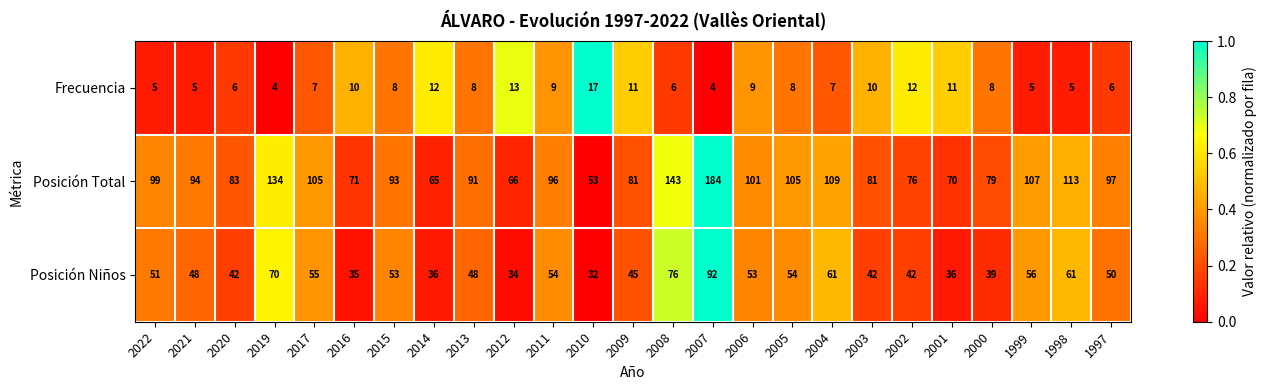

What is the difference between the second highest and minimum values in the Frecuencia series?

9